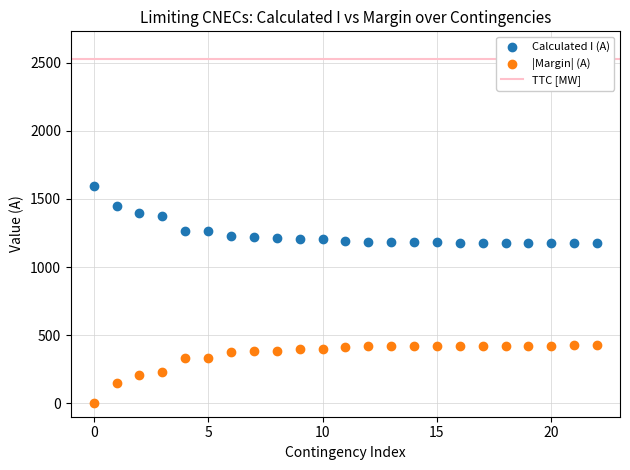

Across all data points, what is the range of Y values (max minus min)?

1592